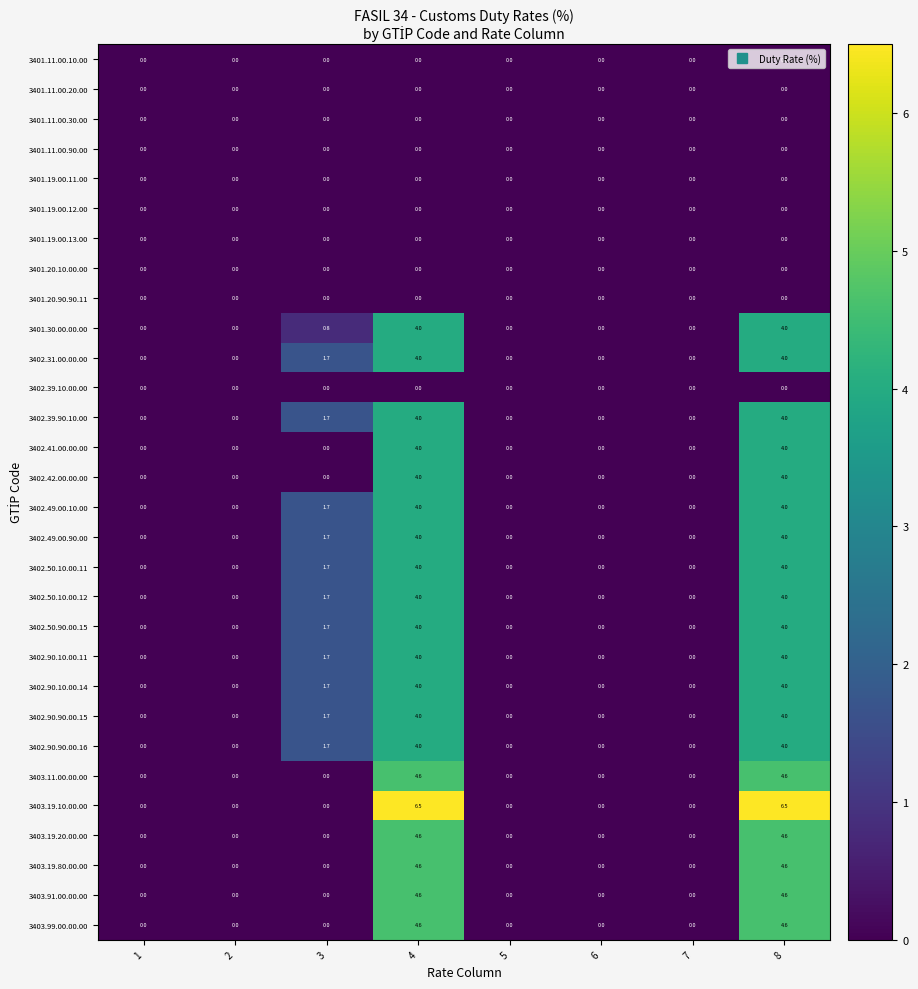

What is the spread (max minus min) of values at 8?

6.5